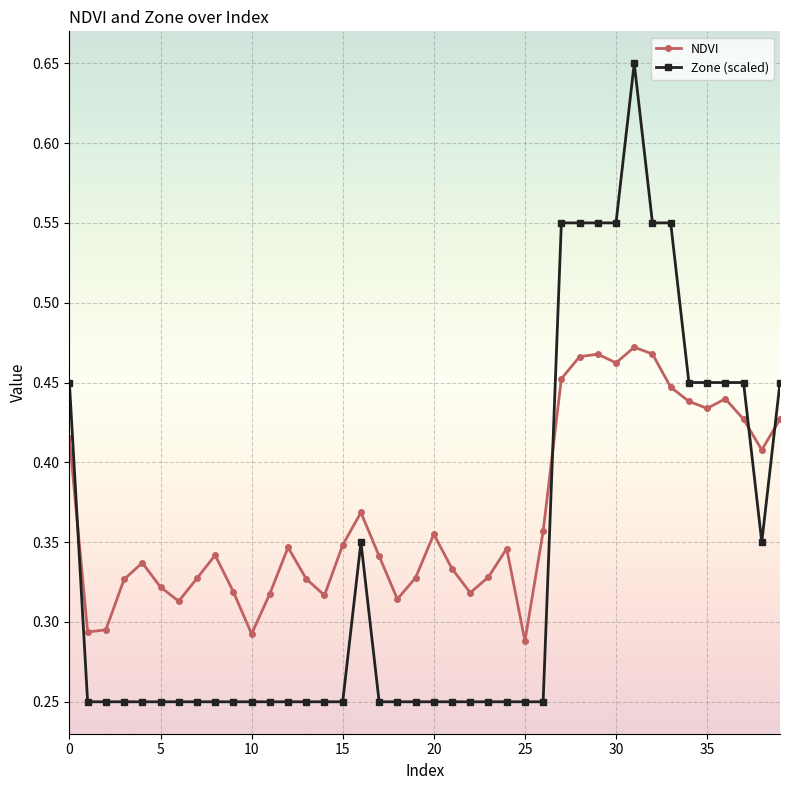

What are all the series names shown in the legend?

NDVI, Zone (scaled)